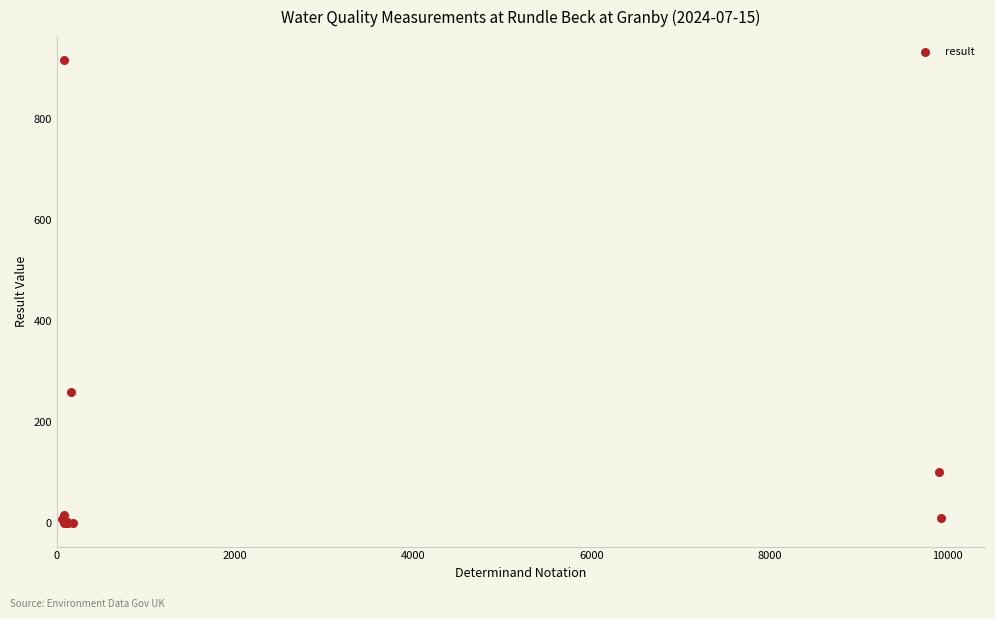

What Y value in the scatter plot is closest to 458?

260.0